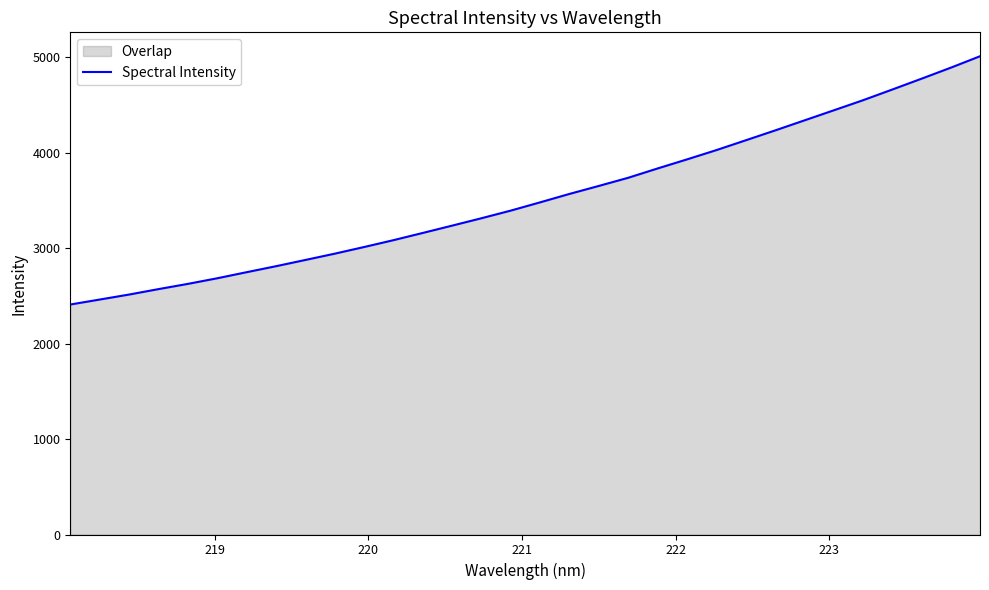

What is the maximum value shown in the chart?

5009.3